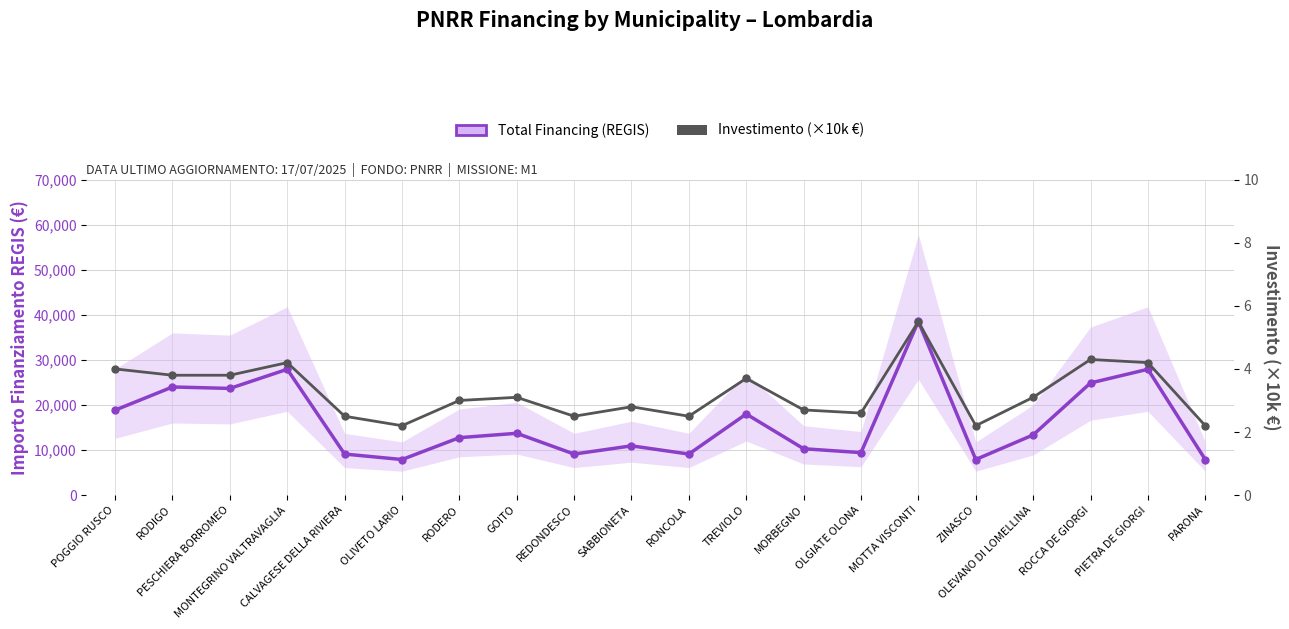

At ZINASCO, list the series in order from smallest to largest.

Investimento (×10k €), Total Financing (REGIS)